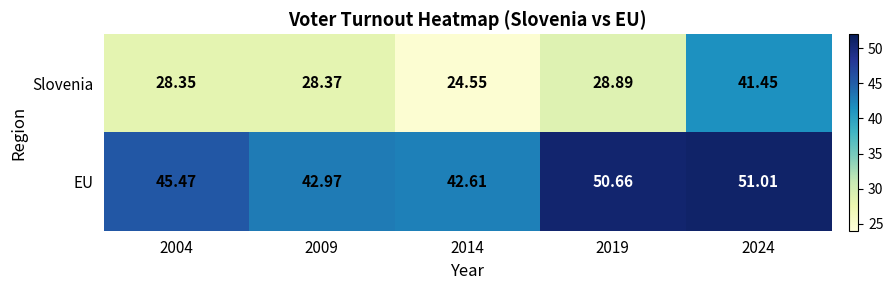

Which series has the largest total across all categories?

EU